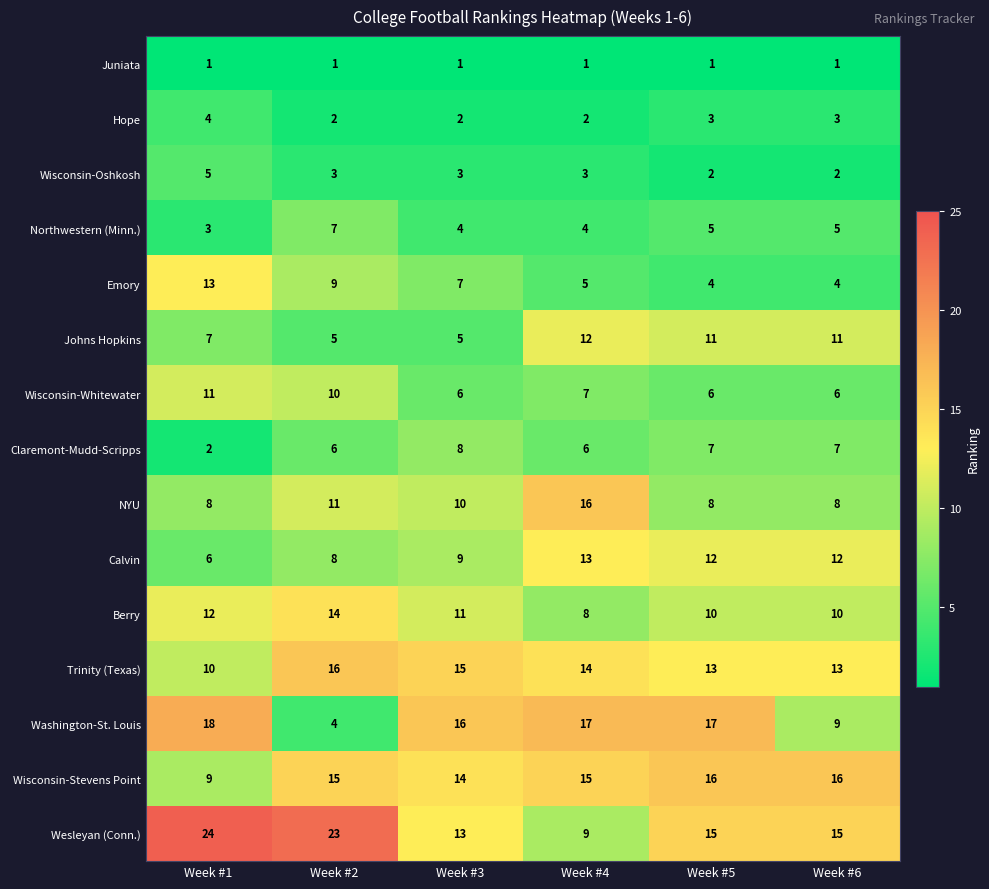

What is the smallest value displayed?

1